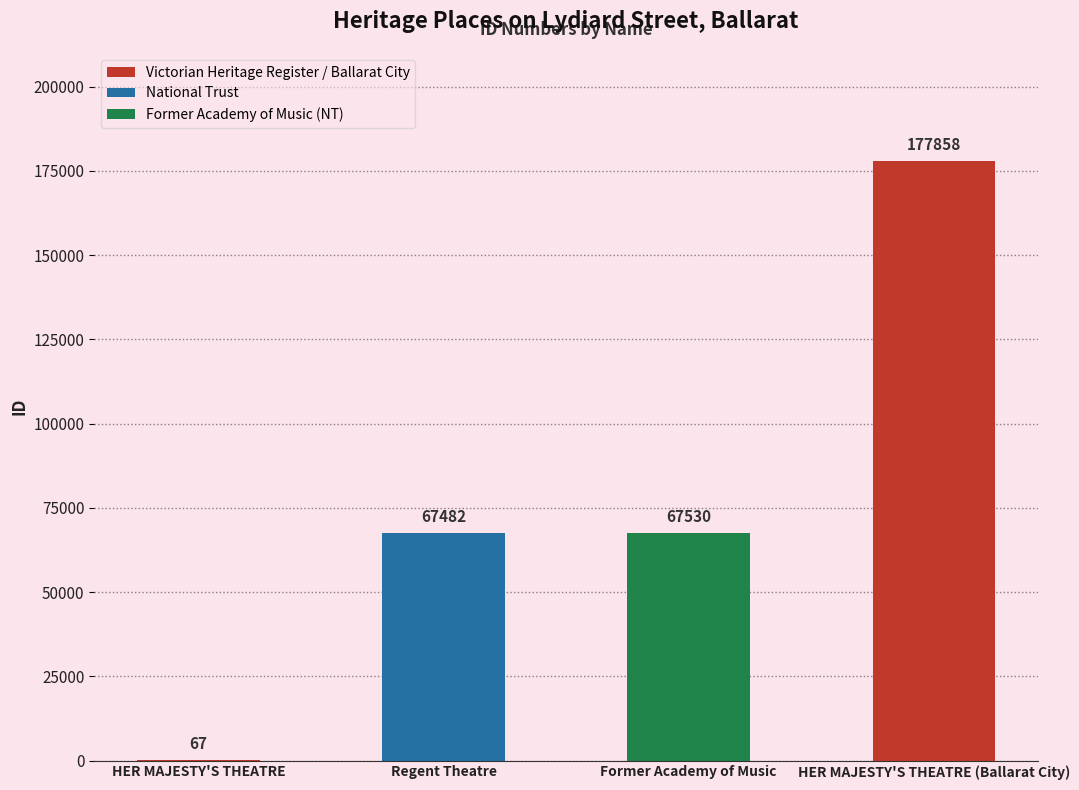

What is the average value?

78234